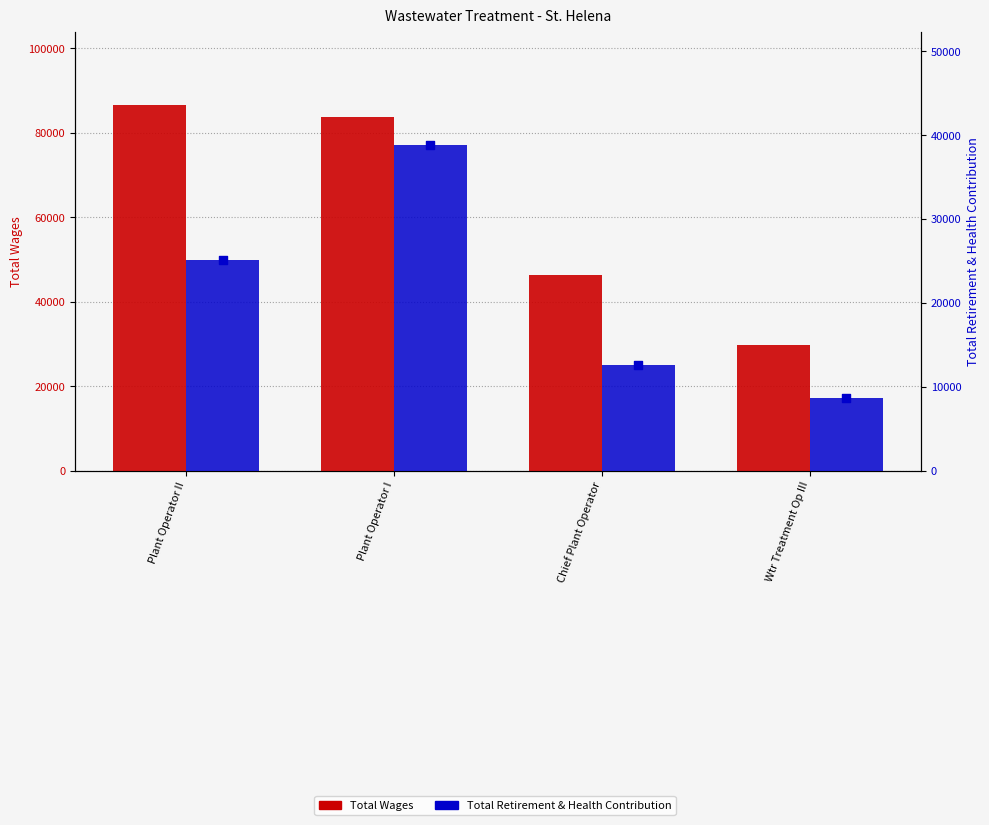

Which series has the largest Y range (max minus min)?

Total Wages